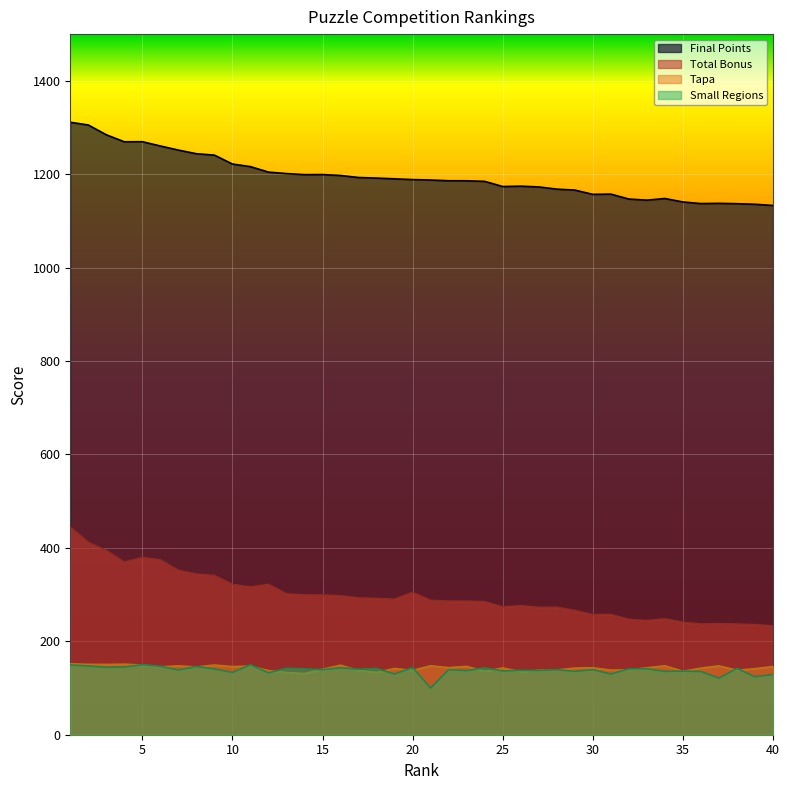

Between 37 and 13, which is larger?

13